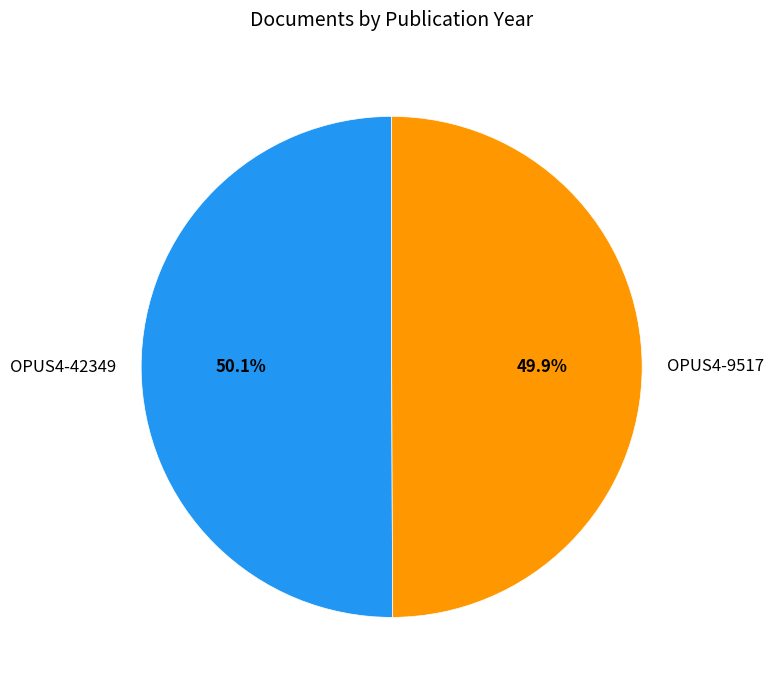

Count the number of slices in the pie.

2